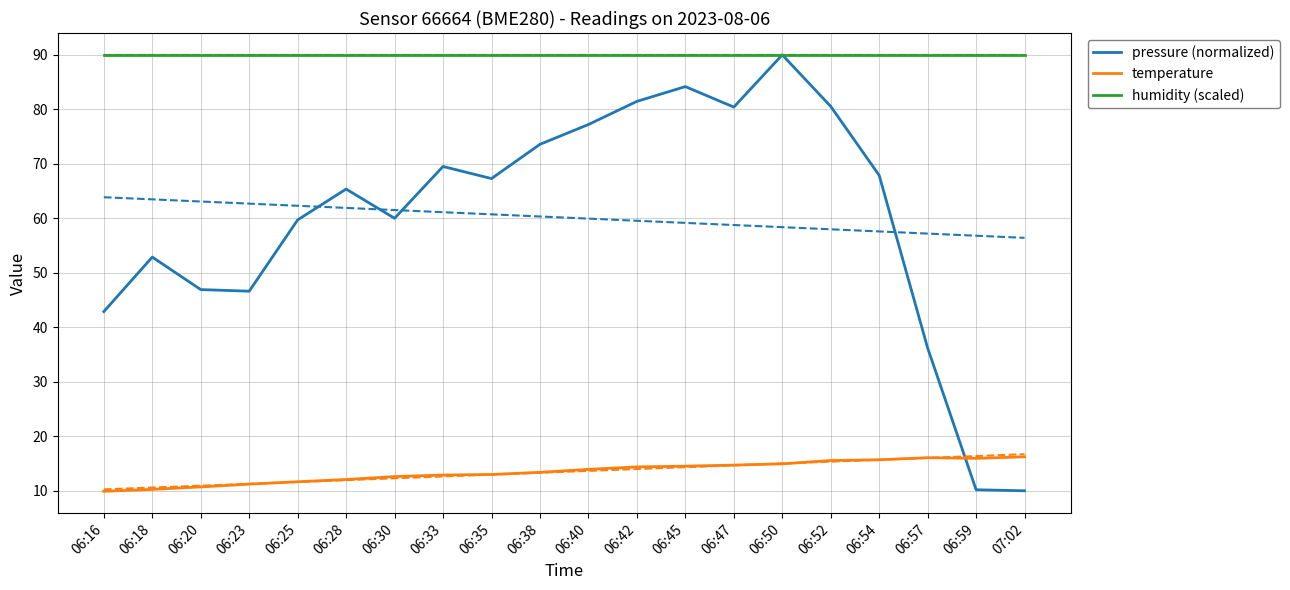

List the series in order of their peak value, highest first.

pressure (normalized), humidity (scaled), temperature